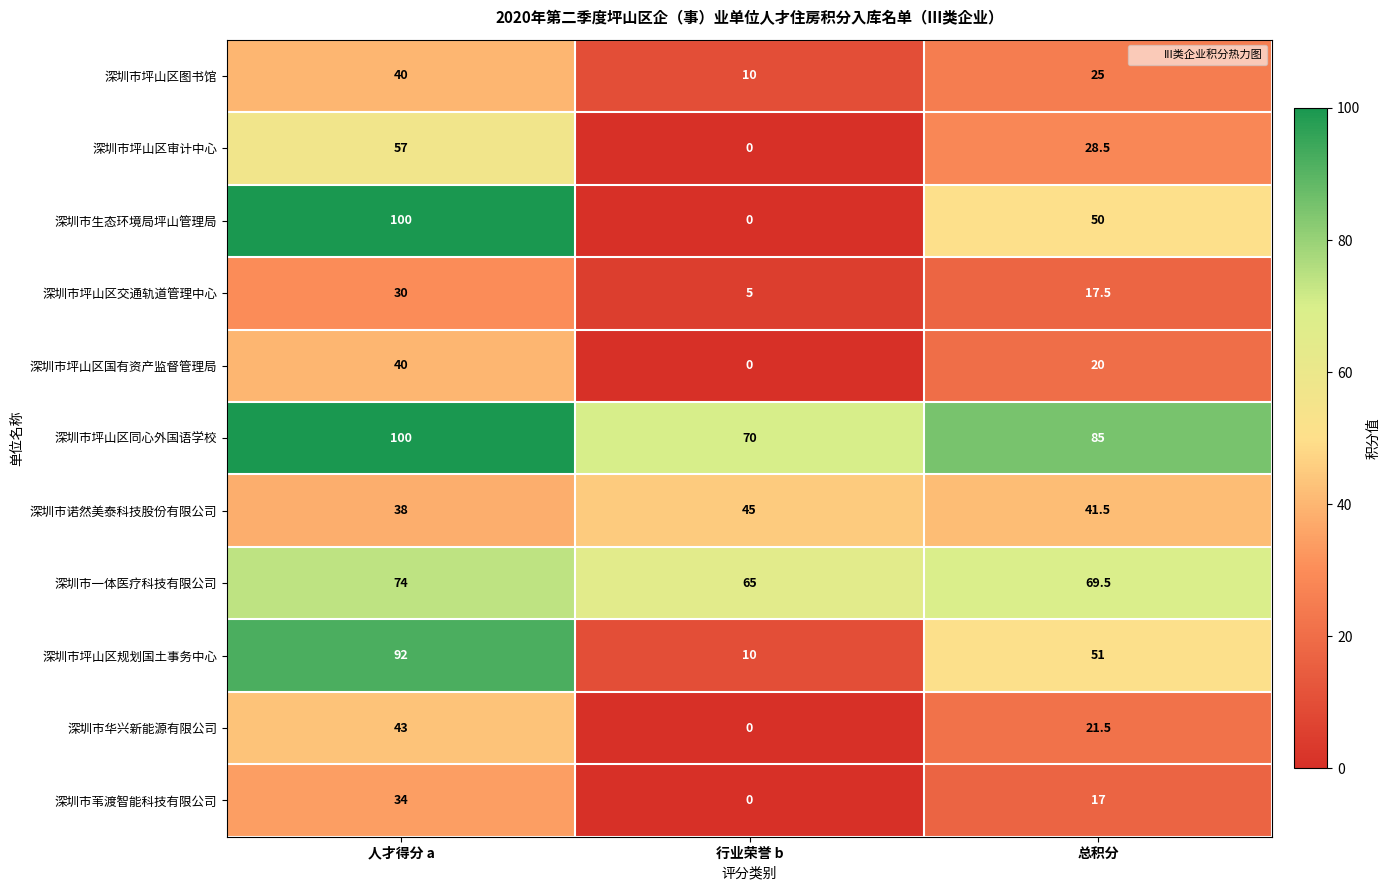

What is the difference between the maximum and minimum values in the 深圳市生态环境局坪山管理局 series?

100.0